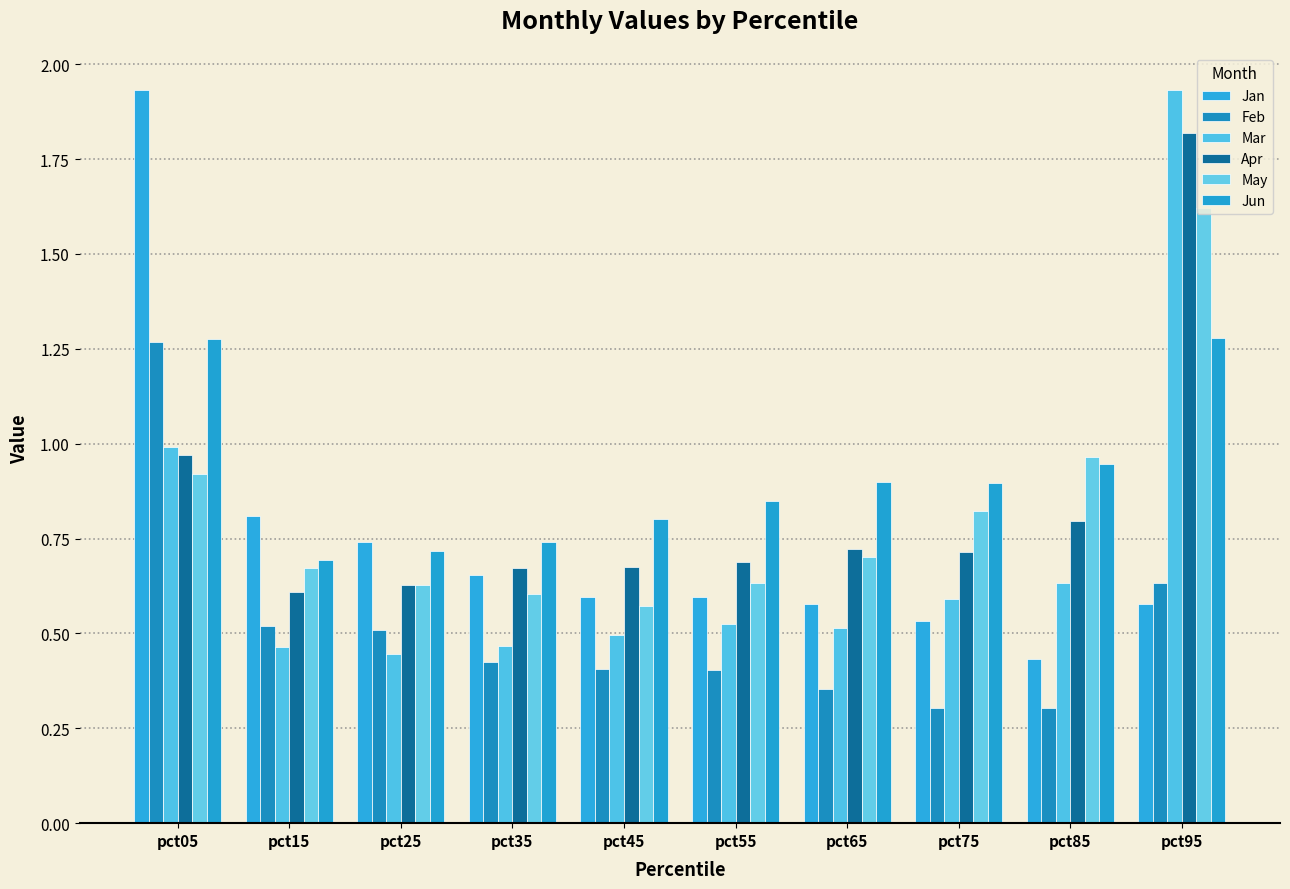

How many groups of bars are there?

10